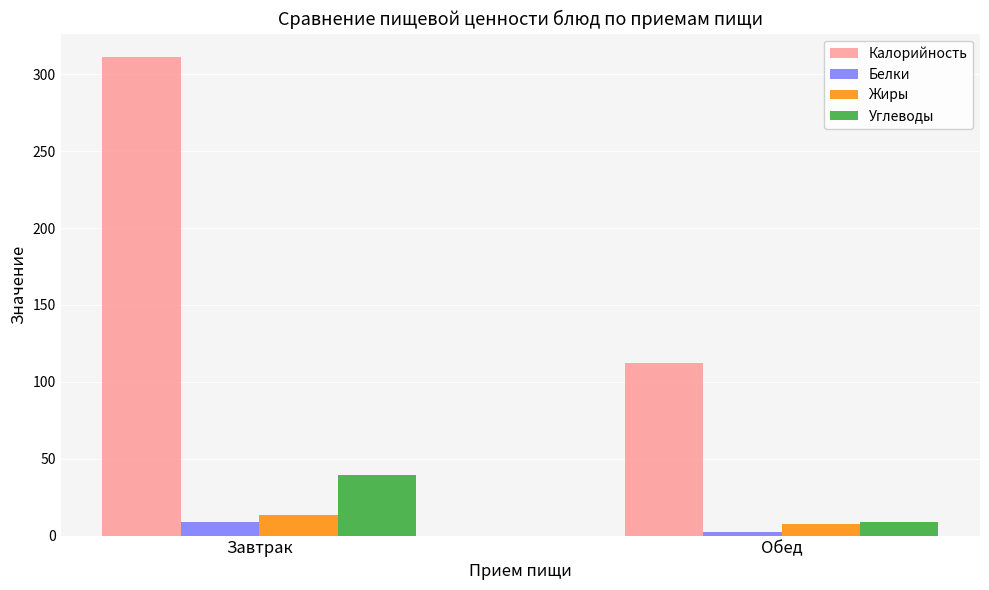

True or false: Жиры has a value of 7.5 at Обед.

True